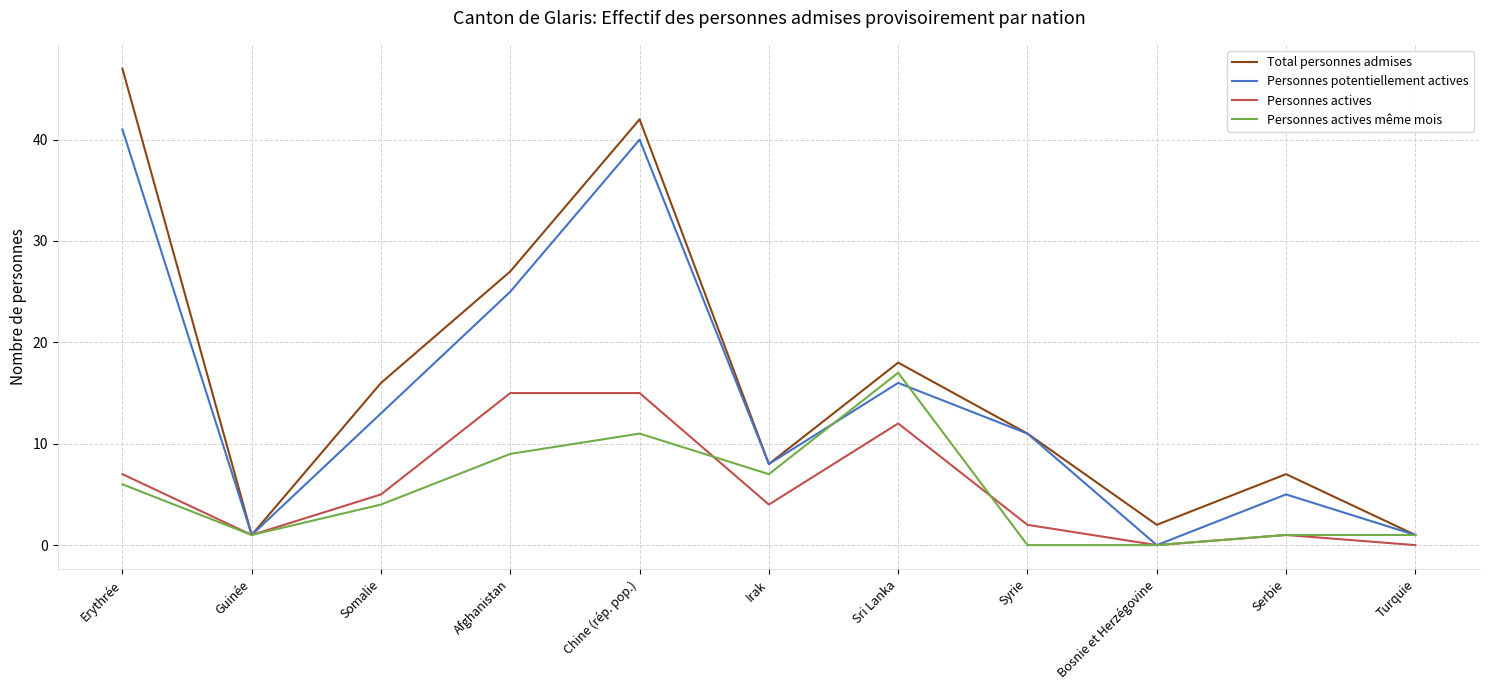

At which label does Personnes potentiellement actives first exceed 11?

Erythrée